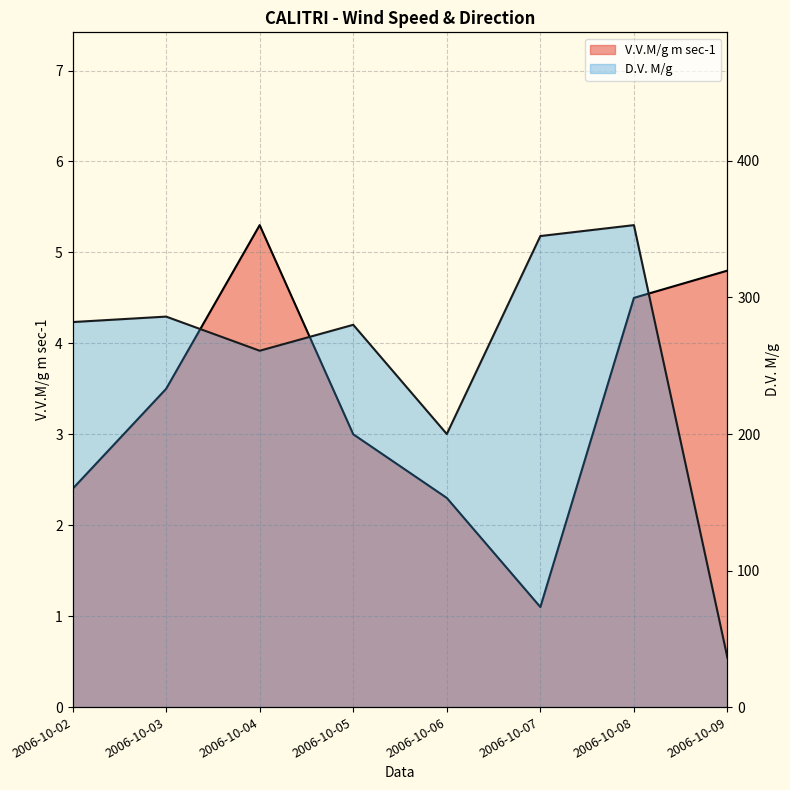

Reading left to right, transcribe all the data shown in this chart.

V.V.M/g m sec-1: 2.4	3.5	5.3	3.0	2.3	1.1	4.5	4.8
D.V. M/g: 282.0	286.0	261.0	280.0	200.0	345.0	353.0	36.0